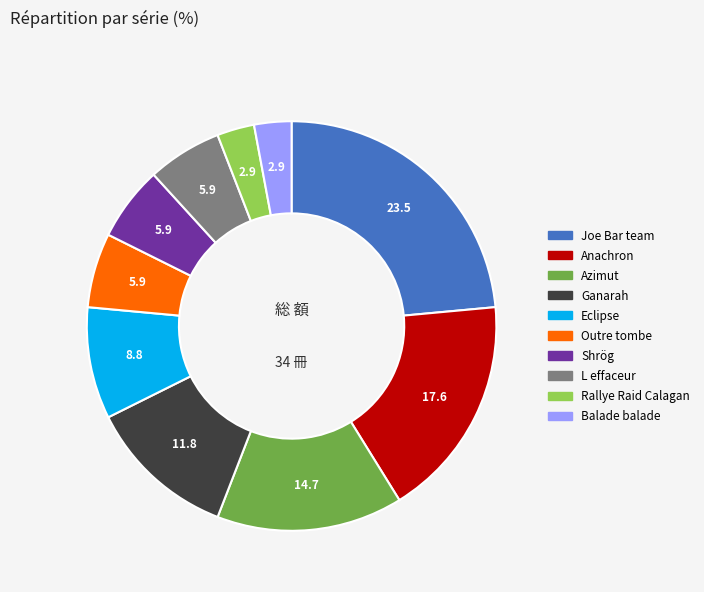

Which slice is the largest?

Joe Bar team